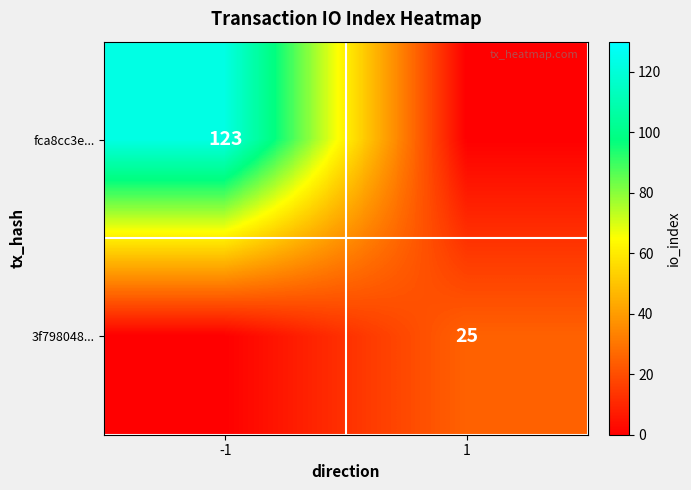

True or false: 3f798048... has a value of 25 at 1.

True